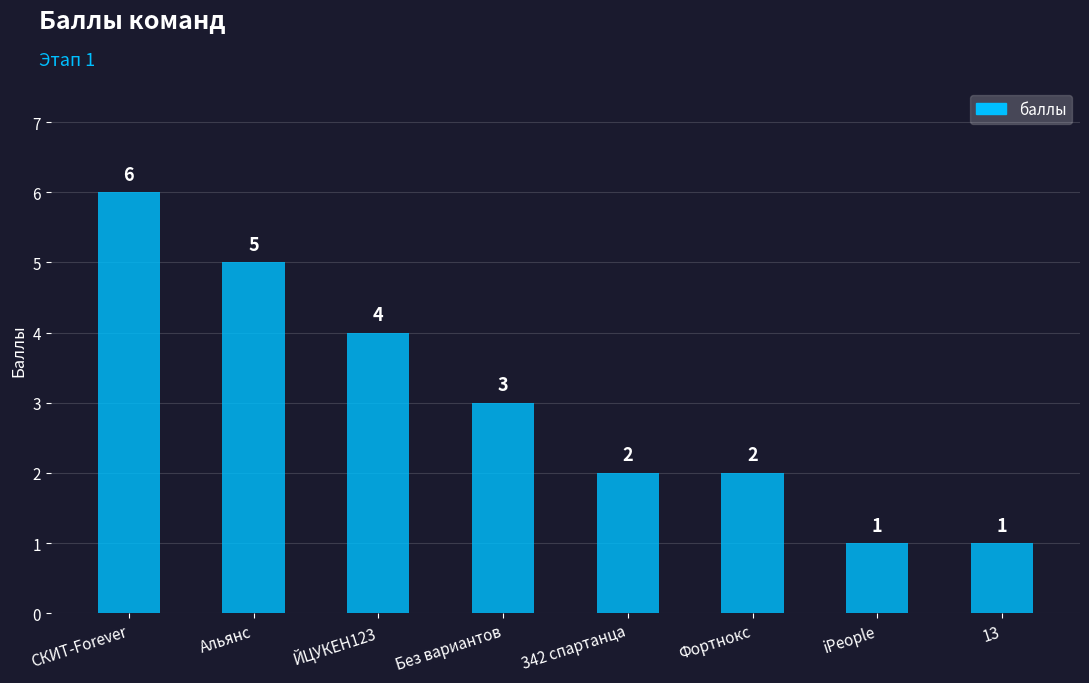

What is the difference between the maximum and second lowest values?

5